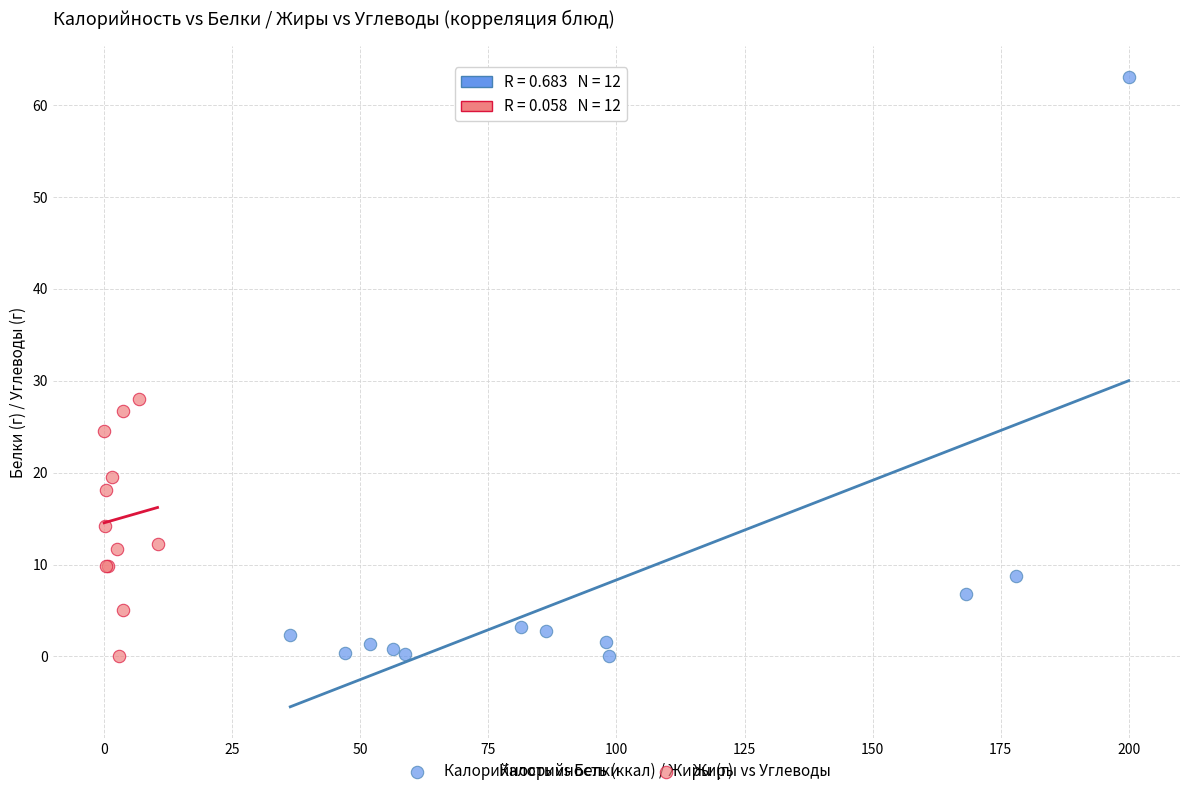

Which series reaches the maximum Y coordinate?

Калорийность vs Белки